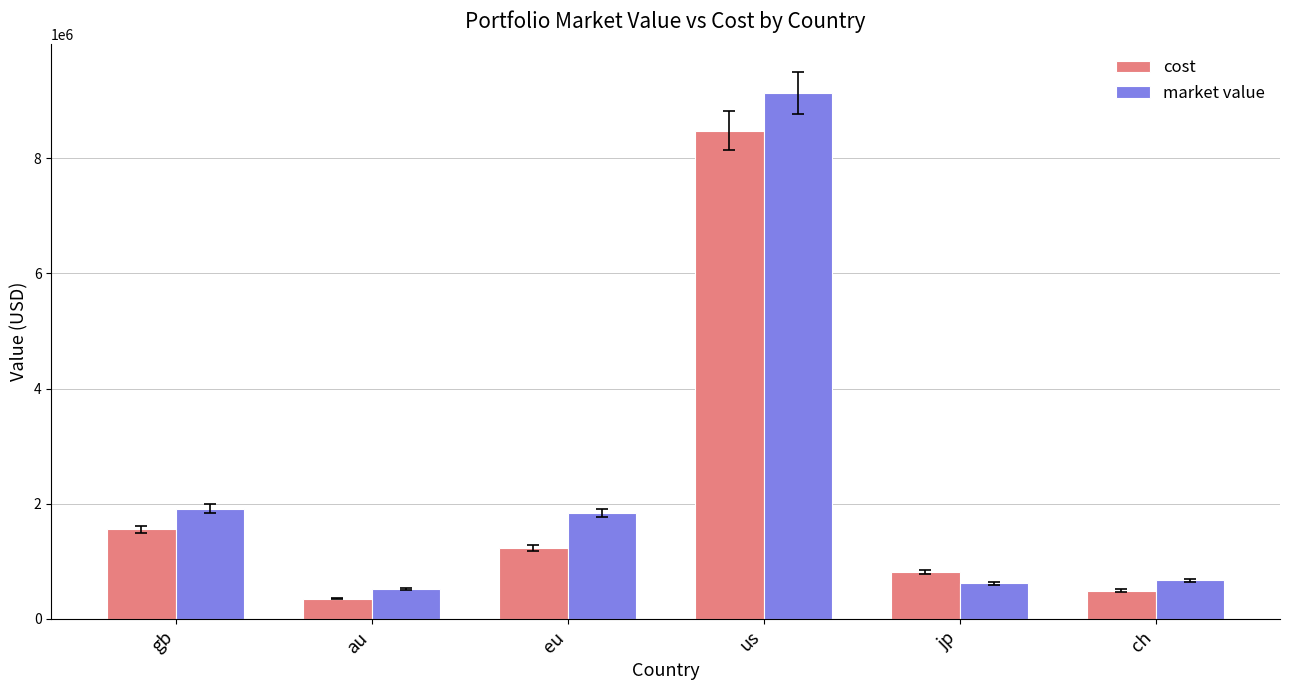

What is the value of the market value bar at the 6th from the left?

671642.8